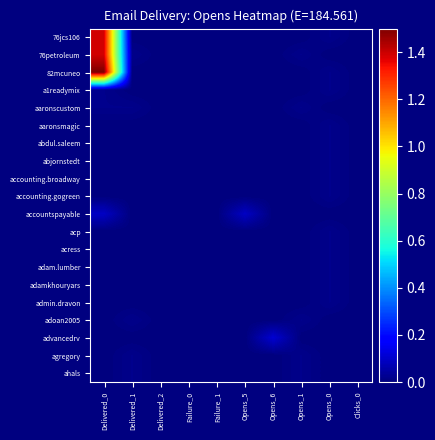

At how many categories does at least one series exceed 0?

6